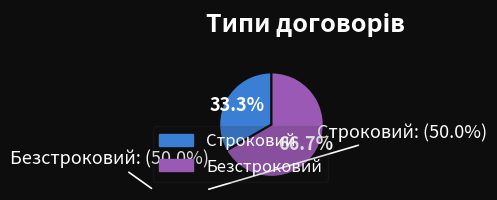

Combined, what portion of the pie is Строковий and Безстроковий?

100.0%